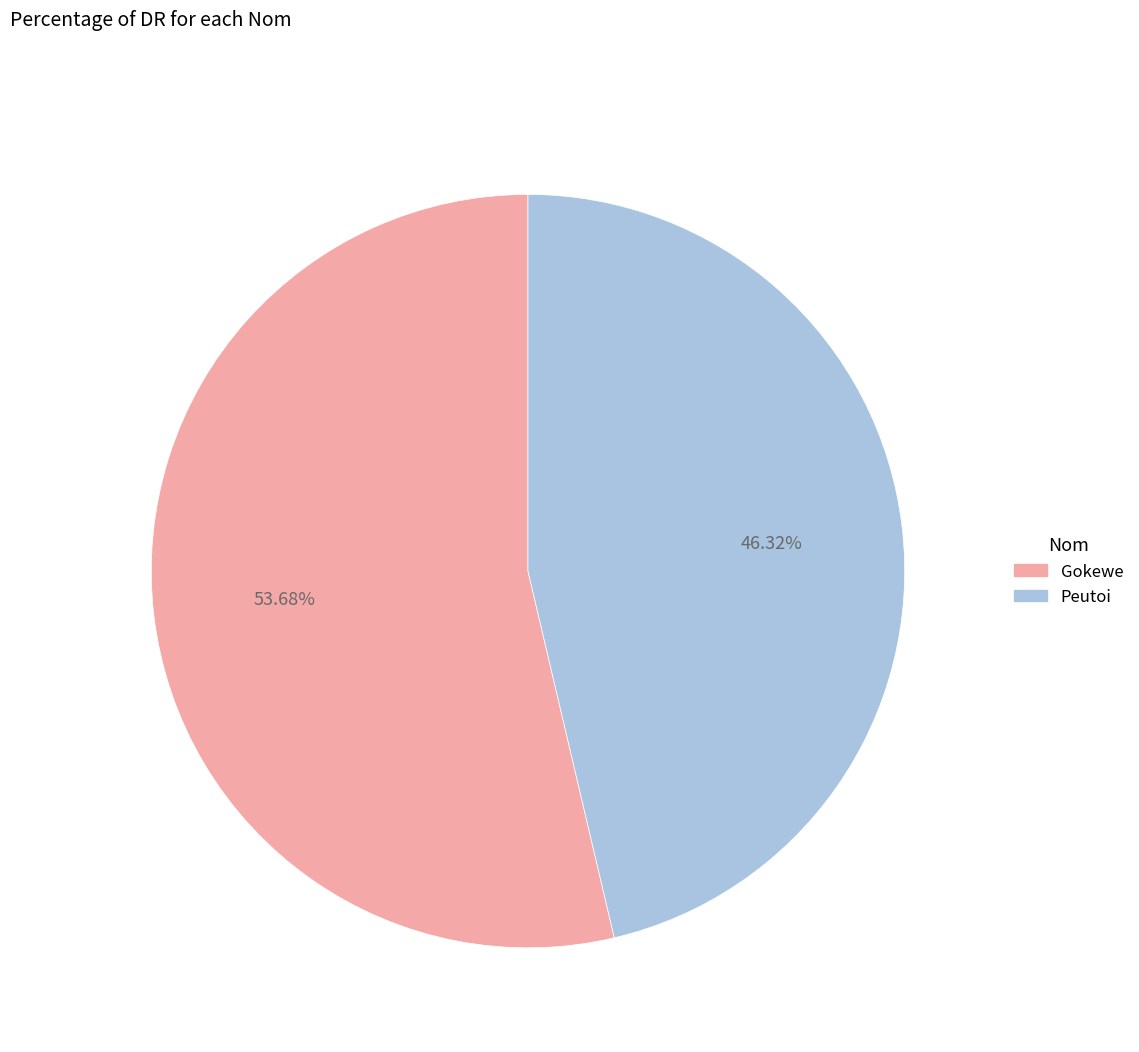

The Peutoi slice represents 39% of the pie. True or false?

False